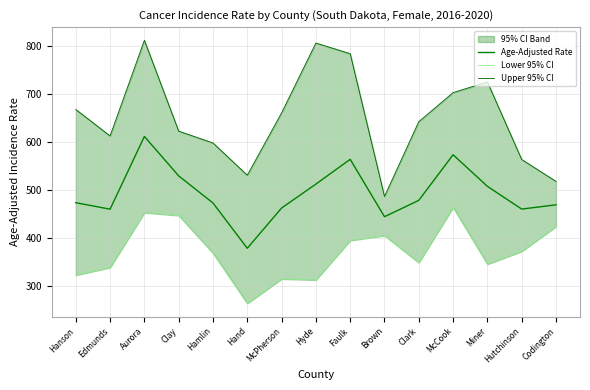

How many values in the Age-Adjusted Rate series exceed 474?

8